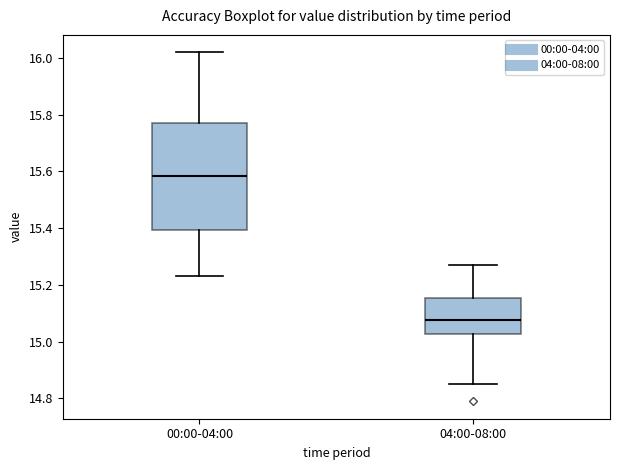

Which box is the tallest, from its lower edge to its upper edge?

00:00-04:00